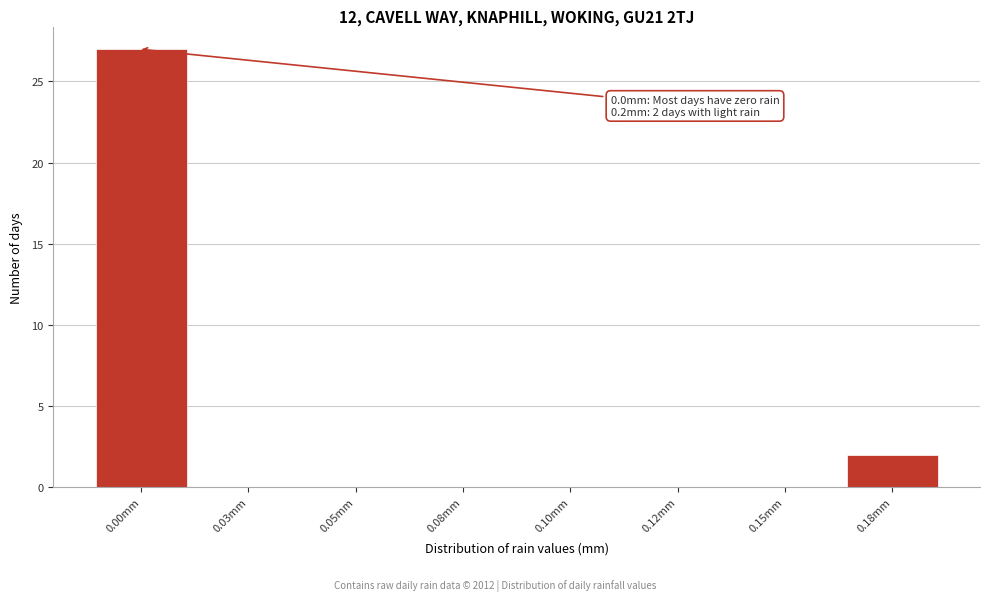

Reading right to left, what are all the values shown in this chart?

0.18mm=2	0.15mm=0	0.12mm=0	0.10mm=0	0.08mm=0	0.05mm=0	0.03mm=0	0.00mm=27